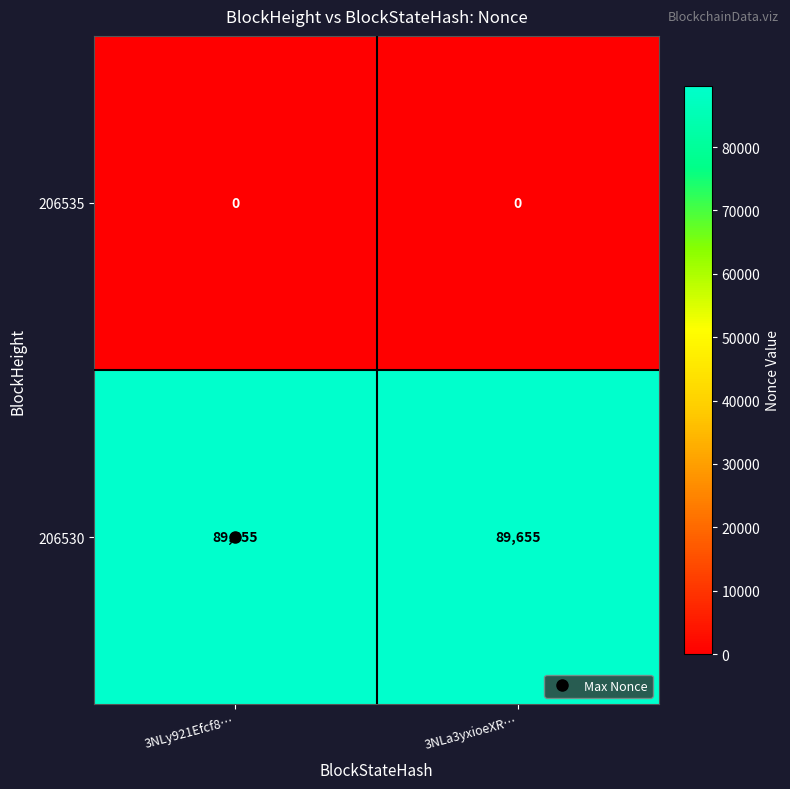

Is it true that 206535 equals 0 at 3NLy921Efcf8…?

True